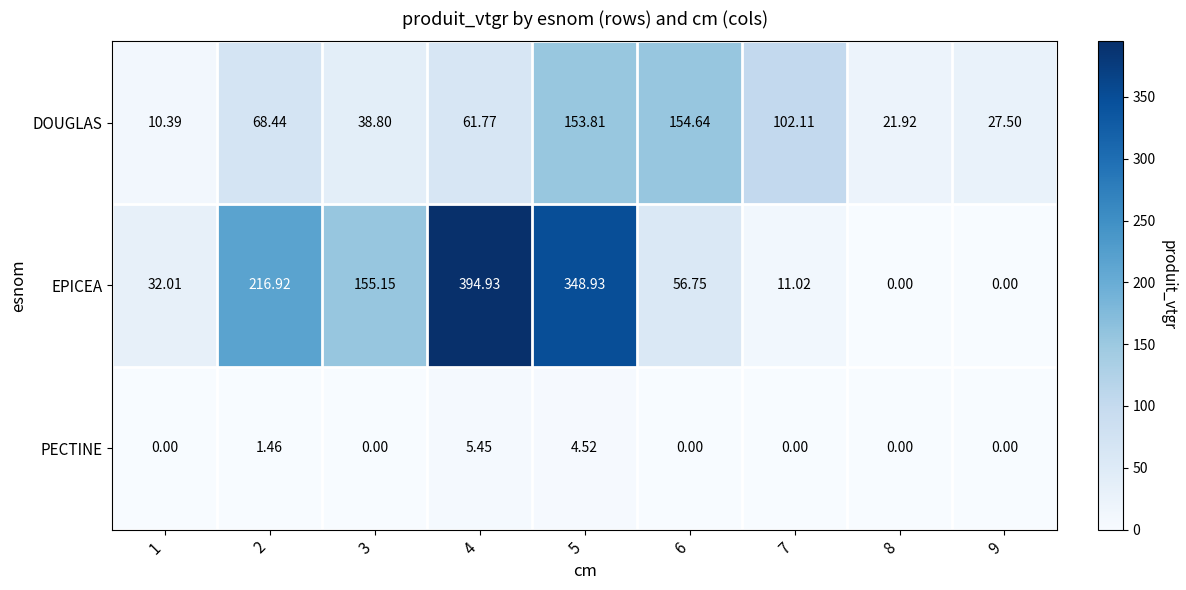

Which series has the largest total across all categories?

EPICEA